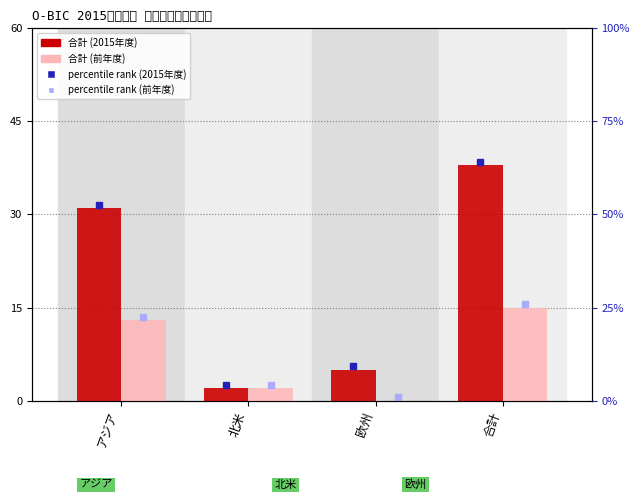

How many bars are there in each group?

2